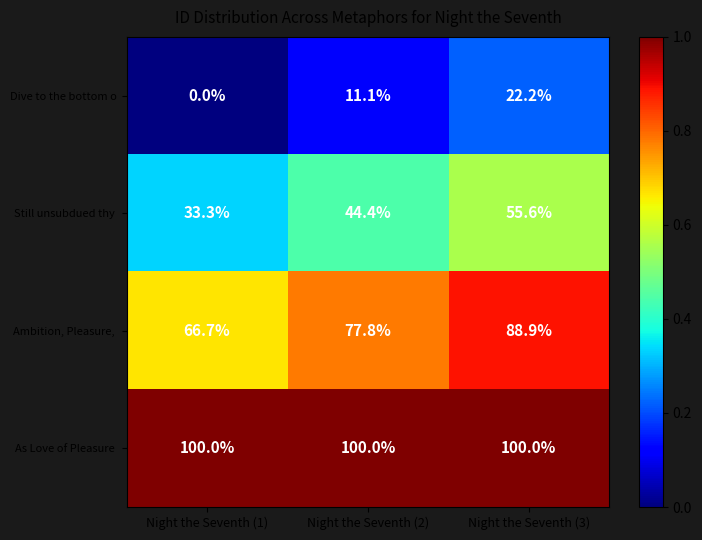

What is the total value across all series at Night the Seventh (3)?

266.7